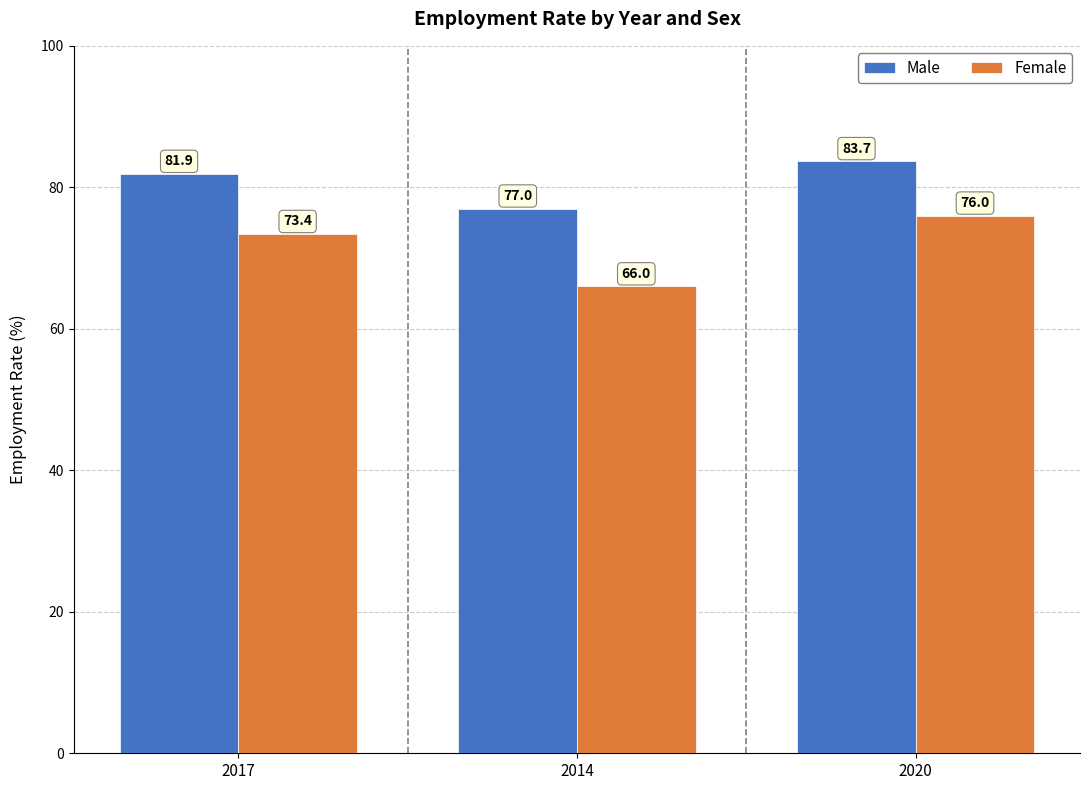

Does the chart contain any negative values?

No